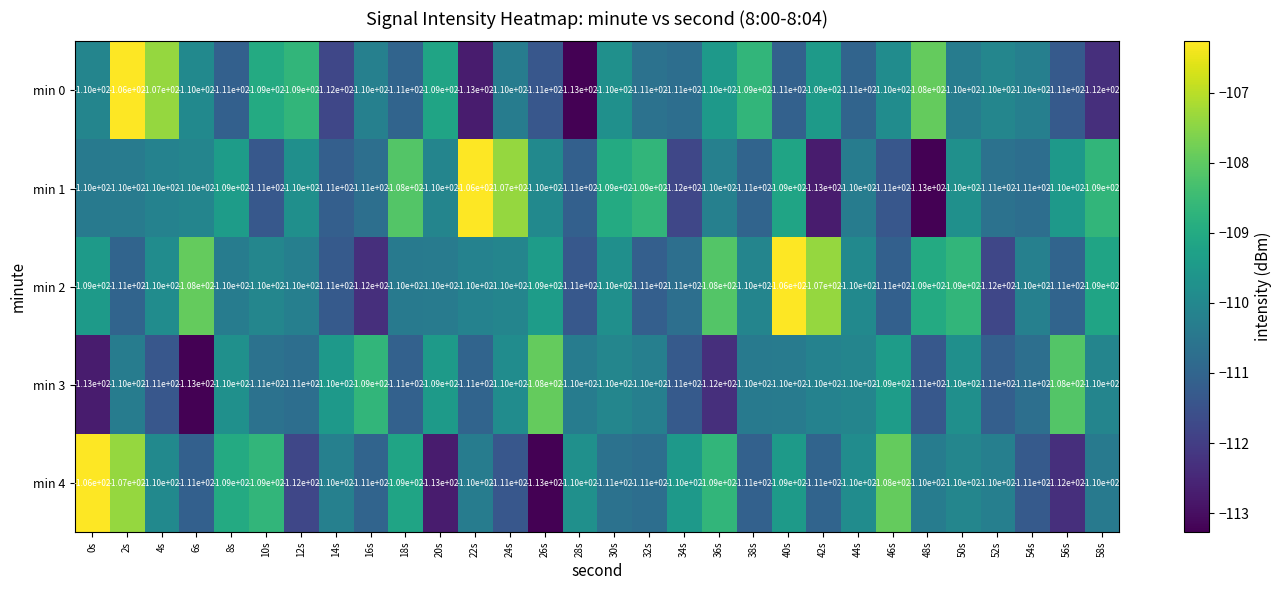

At which category is the sum across all series the highest?

2s